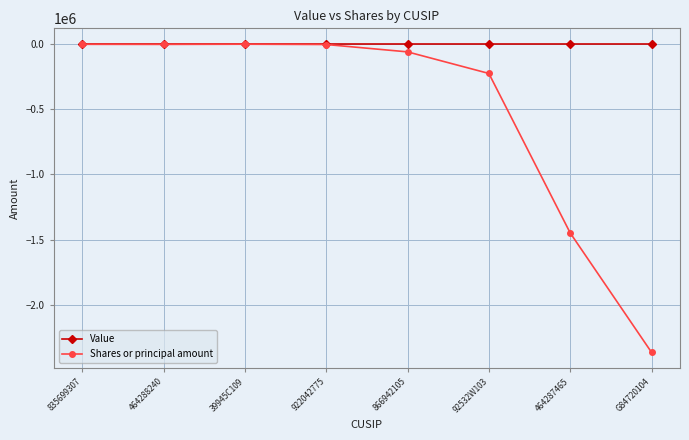

Is this an area chart (filled region under the line)?

No